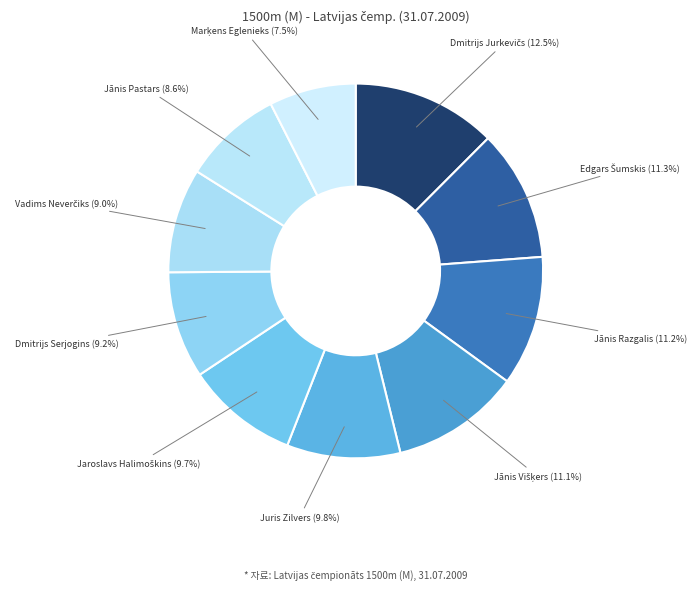

Is there any slice that represents more than half of the pie?

No